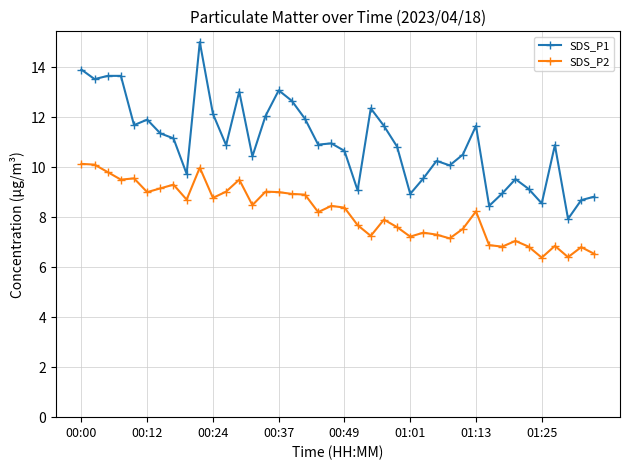

Which series has the largest range (max minus min)?

SDS_P1